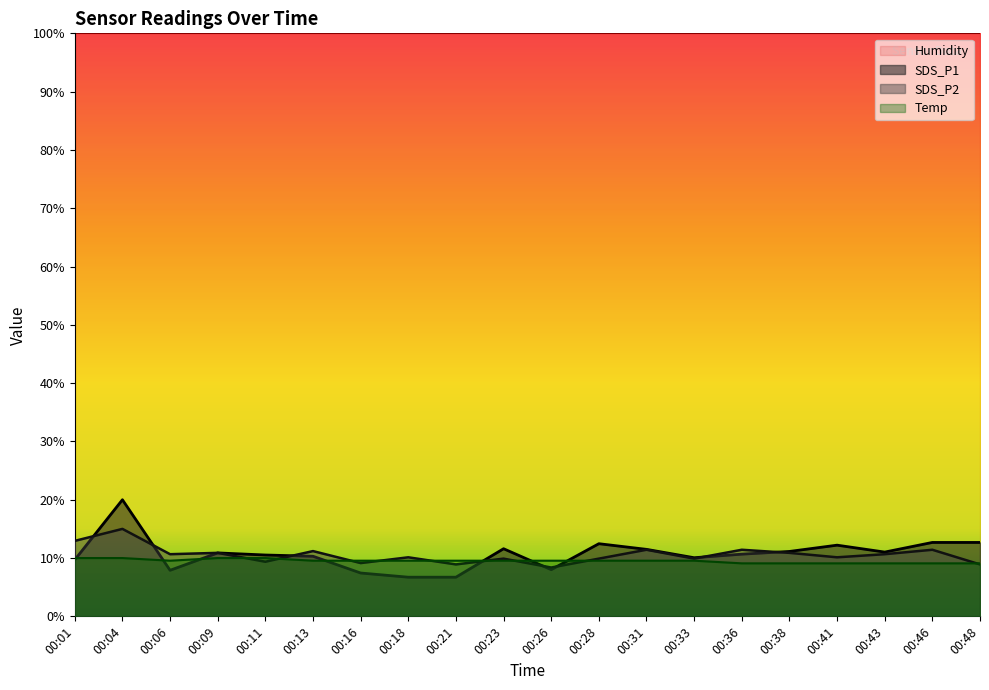

What is the difference between the Temp values at 00:46 and 00:01?

0.9